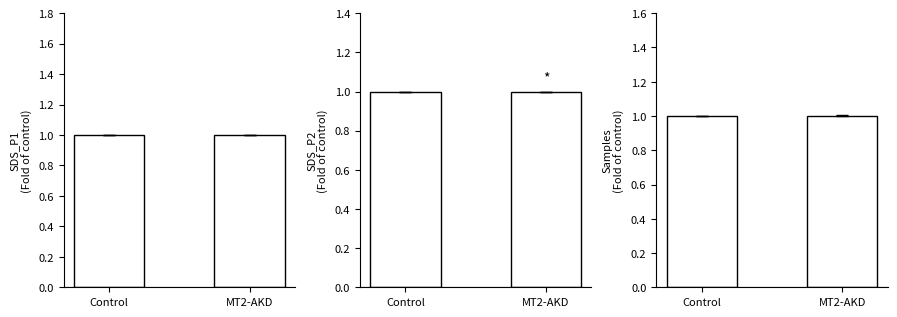

List the labels in order of value, largest first.

MT2-AKD, Control